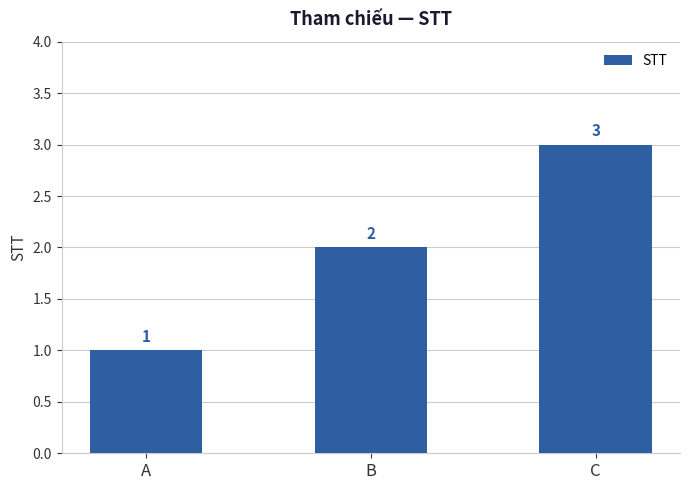

What is the difference between the values at B and C?

1